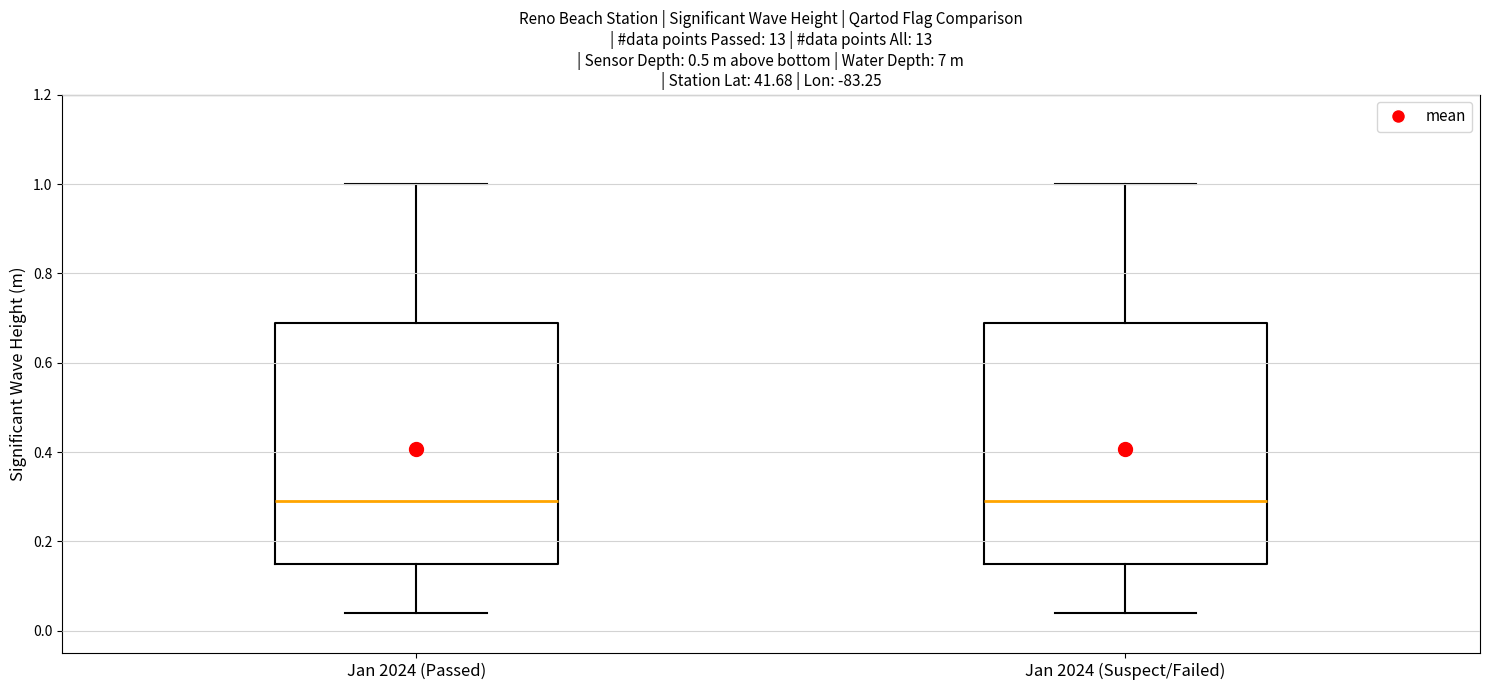

Reading left to right, read every box against the y-axis: the position of its median line, the range the box covers, and the ends of its whiskers. The values are not printed on the chart, so give them approximately, as read against the axis.

Jan 2024 (Passed): median 0.30, box 0.16 to 0.70, whiskers 0.04 to 1.00
Jan 2024 (Suspect/Failed): median 0.30, box 0.16 to 0.70, whiskers 0.04 to 1.00